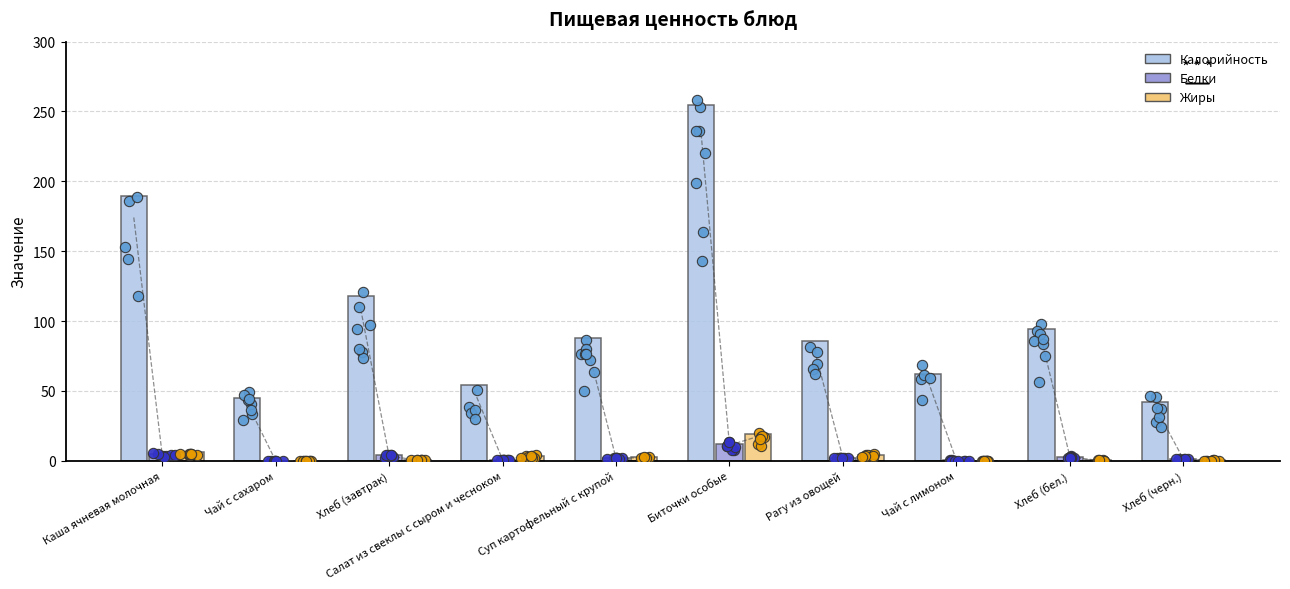

What is the total value across all series at Хлеб (завтрак)?

122.2